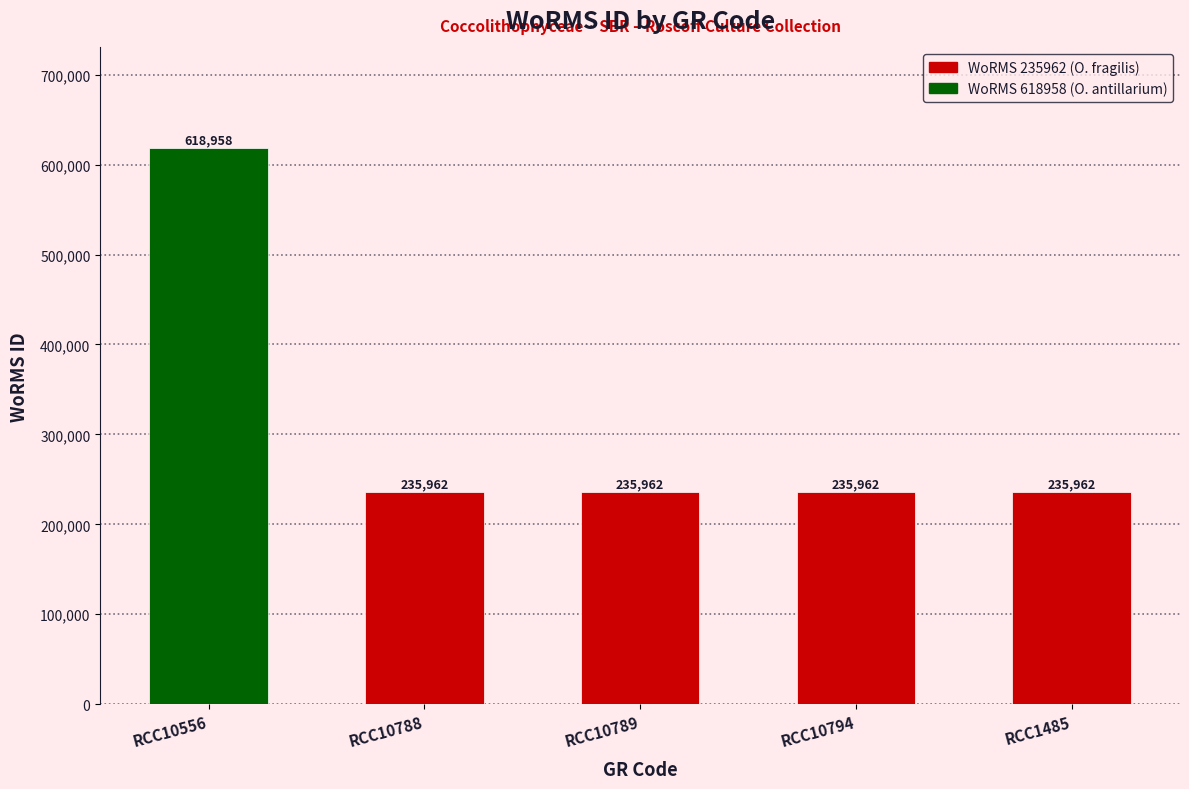

What is the minimum value shown in the chart?

235962